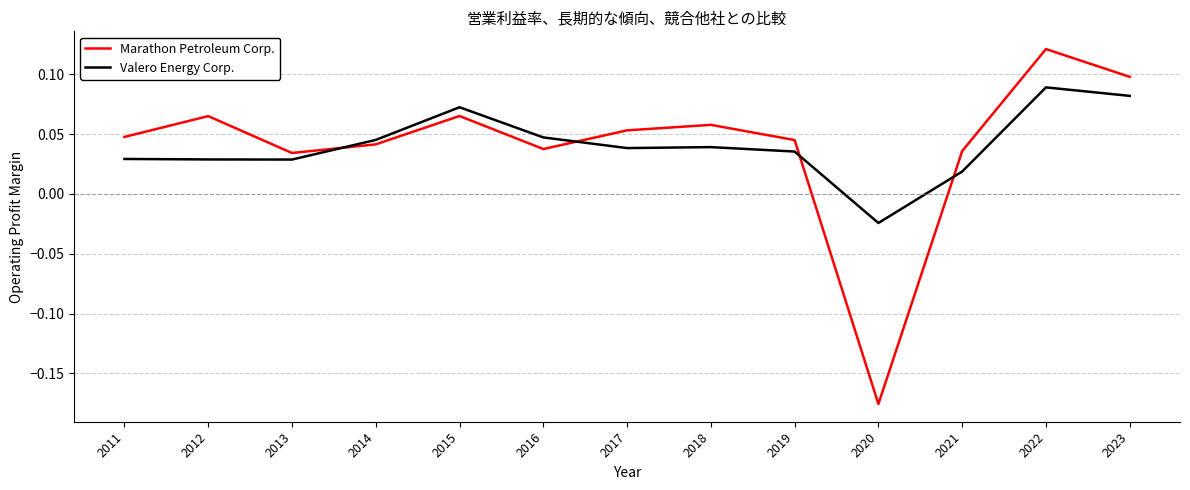

At which category does Marathon Petroleum Corp. reach its first local peak?

2012